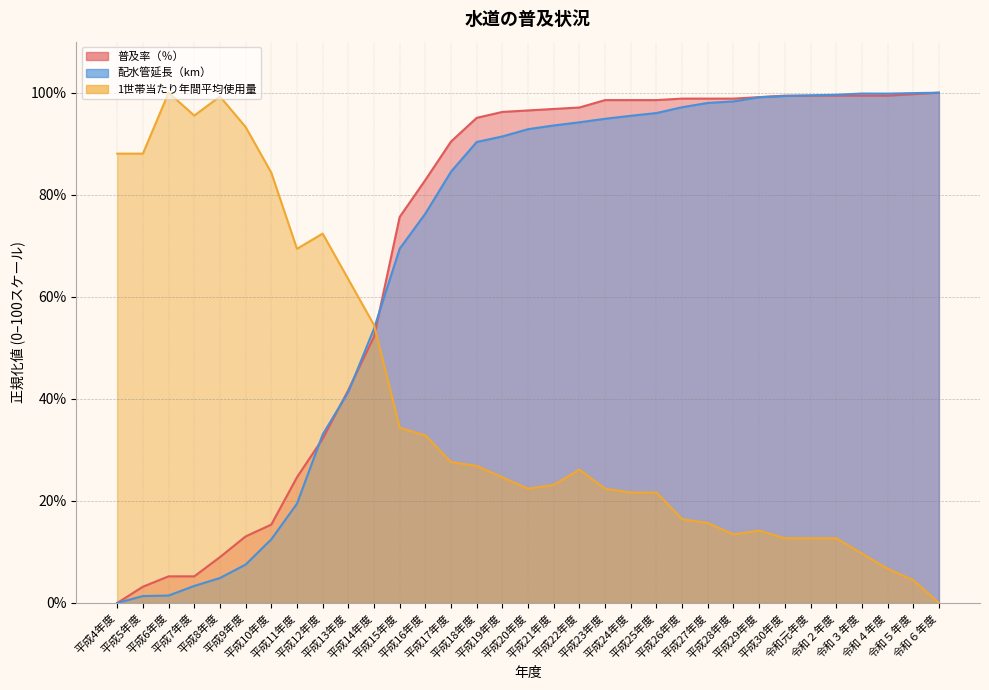

At which label does 1世帯当たり年間平均使用量 reach its minimum?

令和６年度